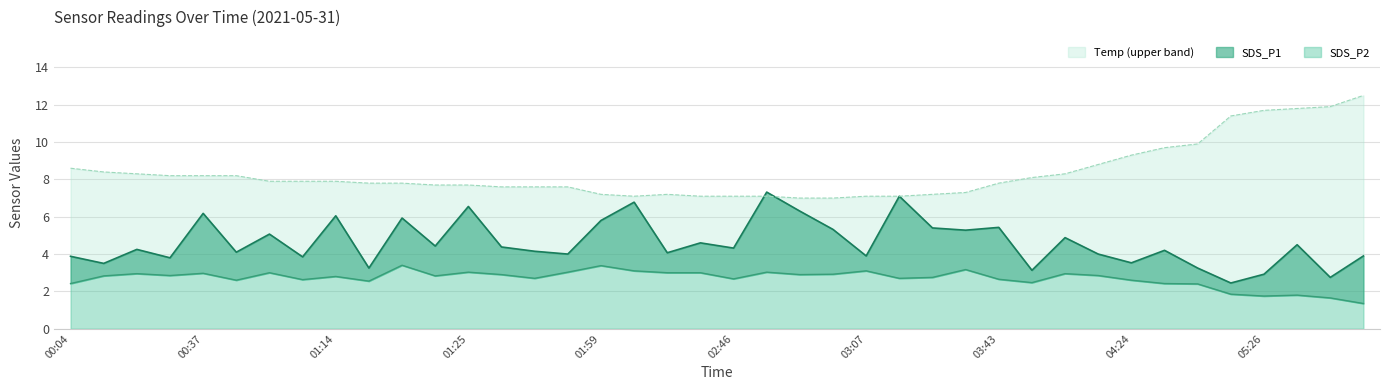

What is the greatest value displayed?

12.5